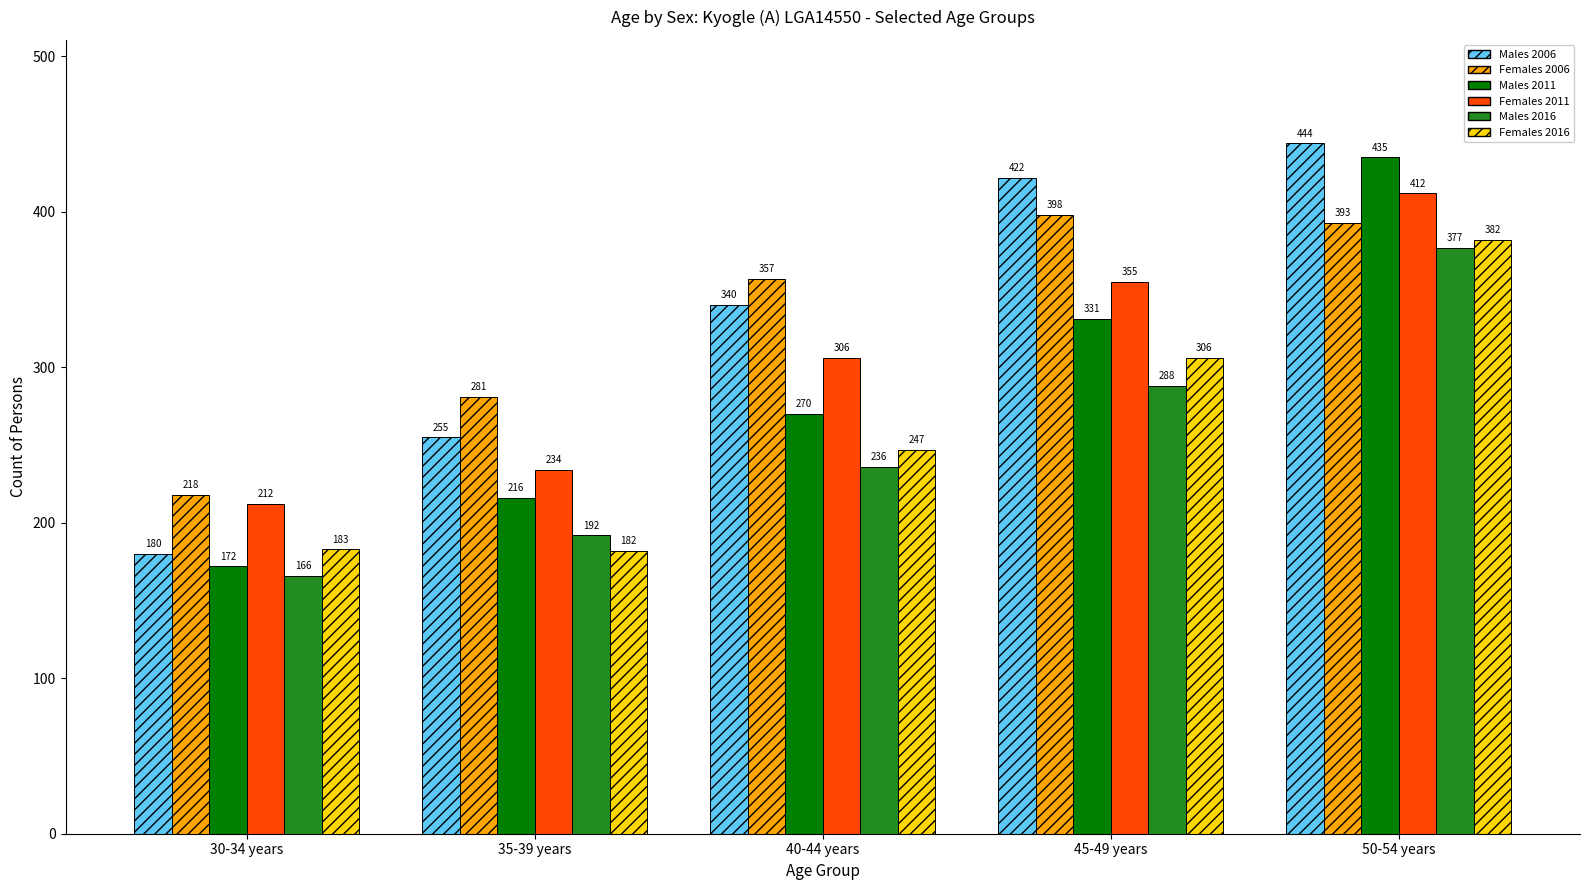

What is the minimum value shown in the chart?

166